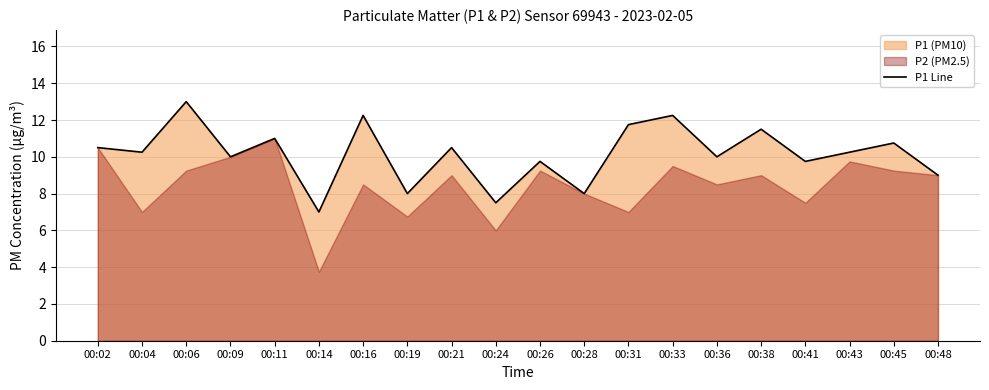

Where is the data nearest to the value 10?

00:09